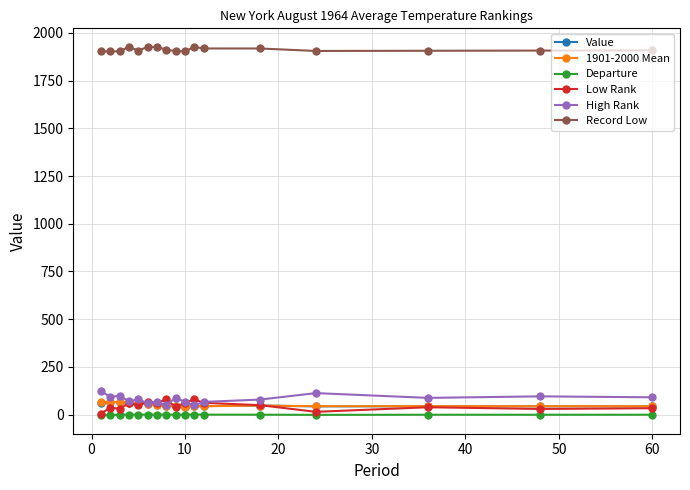

What is the value of the 1901-2000 Mean point at the 13th from the left?

47.8